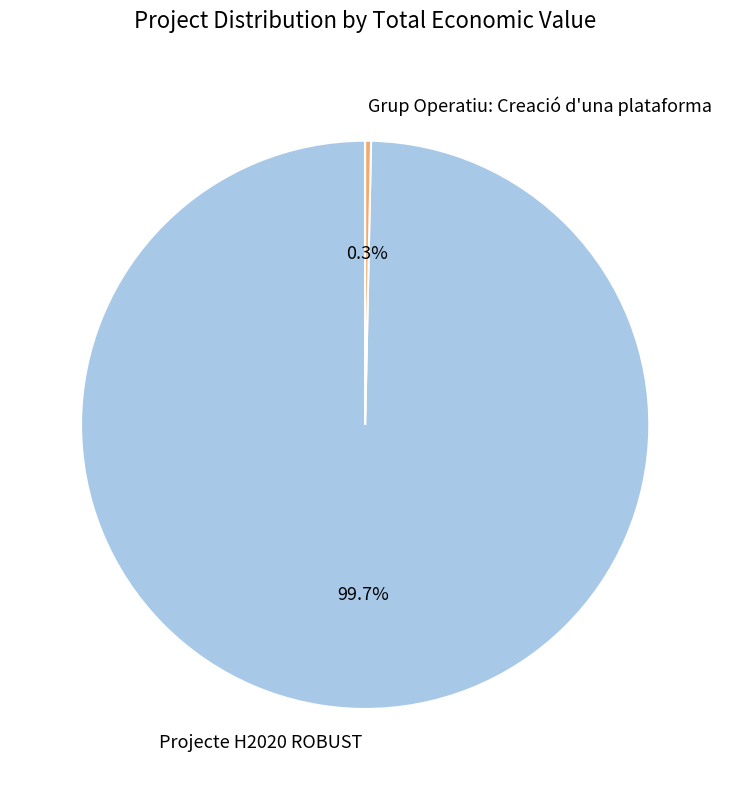

Which category has the biggest portion of the pie?

Projecte H2020 ROBUST